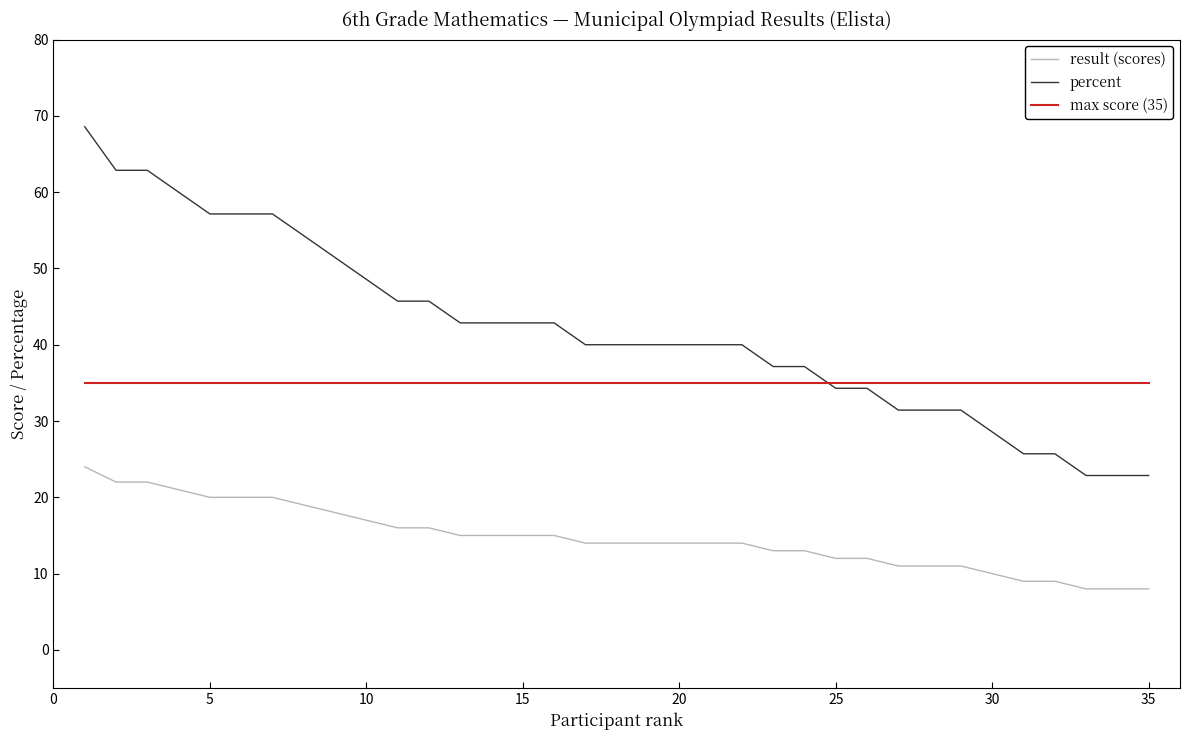

What is the smallest value displayed?

8.0